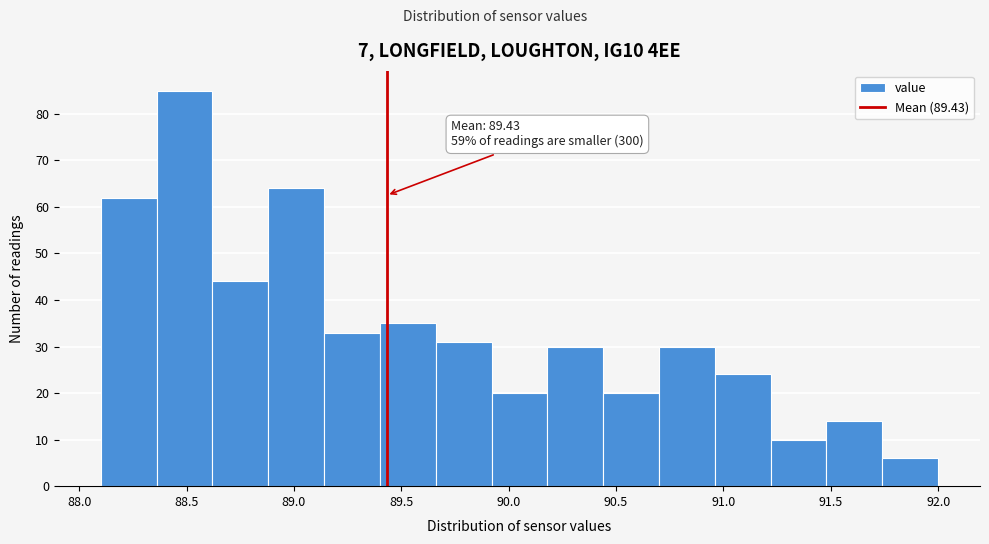

Which range on the x-axis has the tallest bar?

88.36 to 88.62